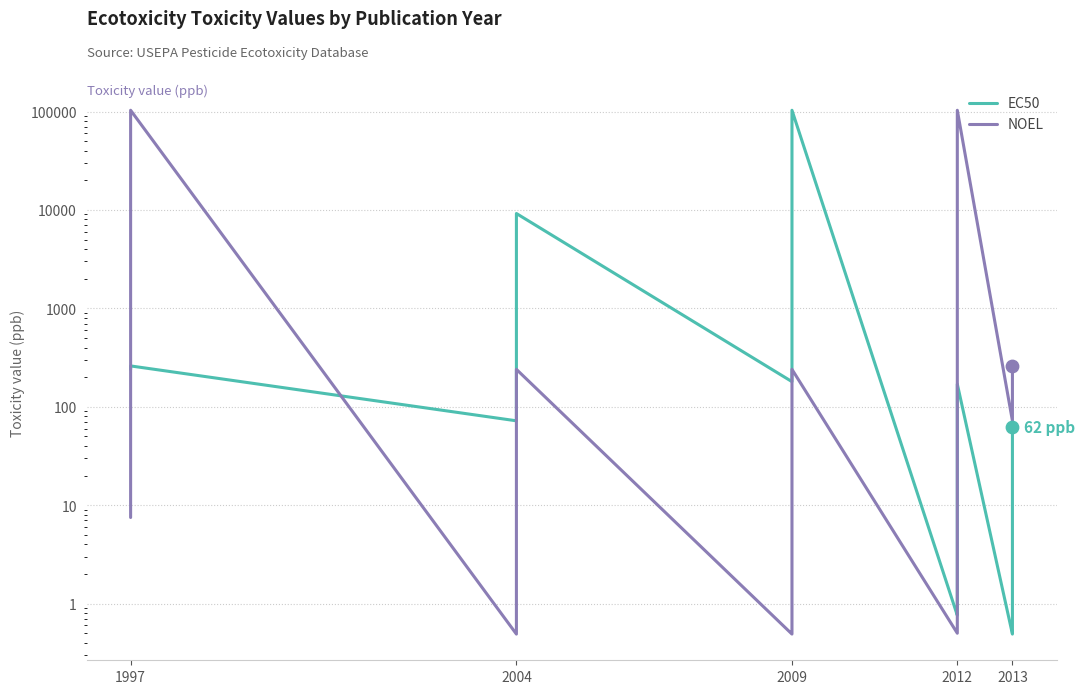

What is the total value across all series at 2013?

72.5